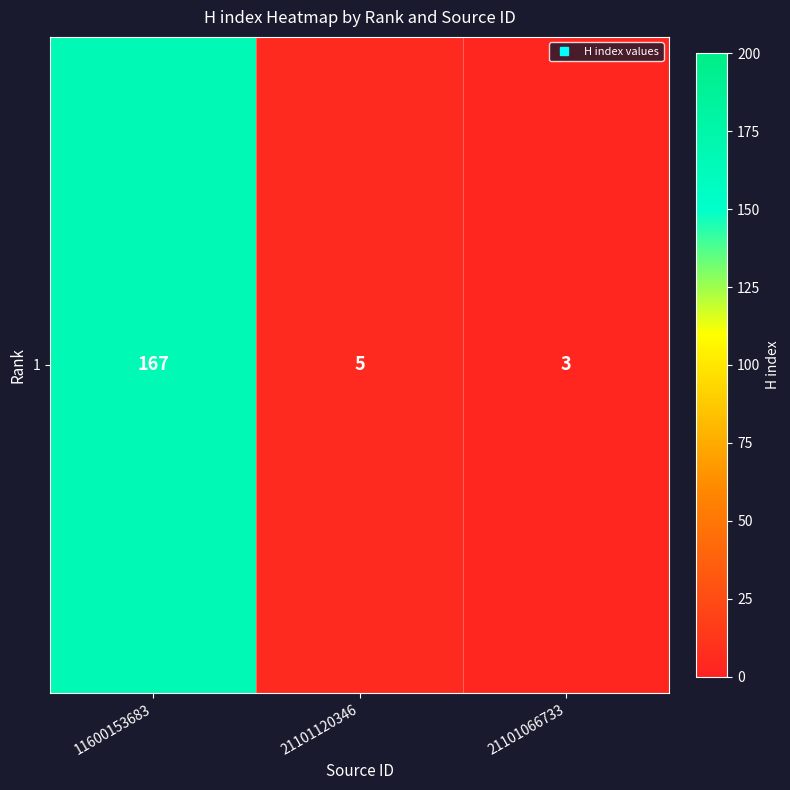

The chart shows a value of 5 at 21101120346. True or false?

True